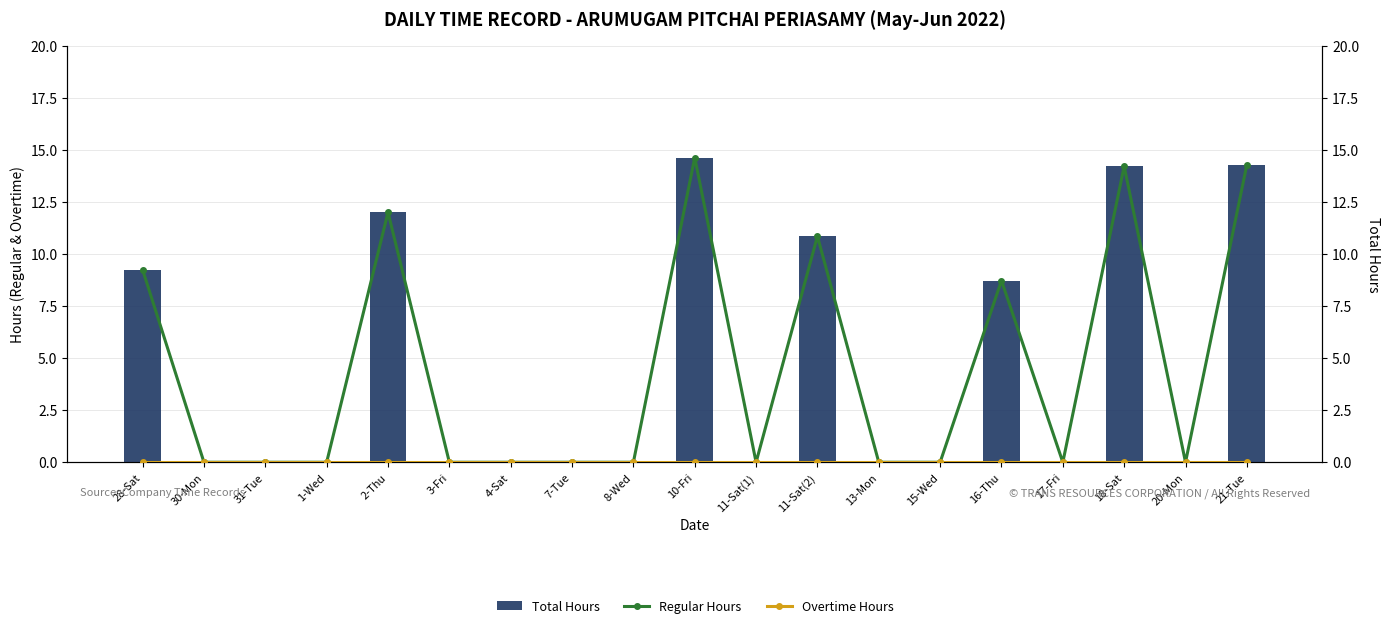

Reading right to left, list all the values displayed in this chart.

Total Hours: 21-Tue=14.3	20-Mon=0.0	18-Sat=14.2	17-Fri=0.0	16-Thu=8.7	15-Wed=0.0	13-Mon=0.0	11-Sat(2)=10.9	11-Sat(1)=0.0	10-Fri=14.6	8-Wed=0.0	7-Tue=0.0	4-Sat=0.0	3-Fri=0.0	2-Thu=12.0	1-Wed=0.0	31-Tue=0.0	30-Mon=0.0	28-Sat=9.2
Regular Hours: 21-Tue=14.3	20-Mon=0.0	18-Sat=14.2	17-Fri=0.0	16-Thu=8.7	15-Wed=0.0	13-Mon=0.0	11-Sat(2)=10.9	11-Sat(1)=0.0	10-Fri=14.6	8-Wed=0.0	7-Tue=0.0	4-Sat=0.0	3-Fri=0.0	2-Thu=12.0	1-Wed=0.0	31-Tue=0.0	30-Mon=0.0	28-Sat=9.2
Overtime Hours: 21-Tue=0.0	20-Mon=0.0	18-Sat=0.0	17-Fri=0.0	16-Thu=0.0	15-Wed=0.0	13-Mon=0.0	11-Sat(2)=0.0	11-Sat(1)=0.0	10-Fri=0.0	8-Wed=0.0	7-Tue=0.0	4-Sat=0.0	3-Fri=0.0	2-Thu=0.0	1-Wed=0.0	31-Tue=0.0	30-Mon=0.0	28-Sat=0.0